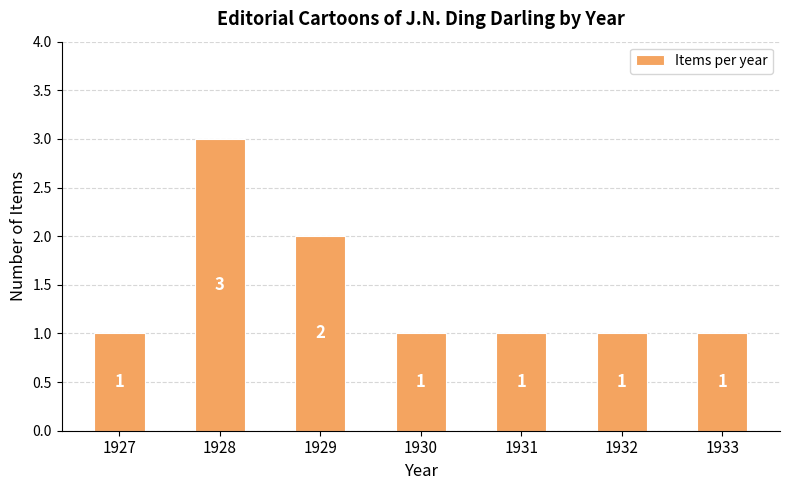

Reading left to right, list all the values displayed in this chart.

1927=1	1928=3	1929=2	1930=1	1931=1	1932=1	1933=1